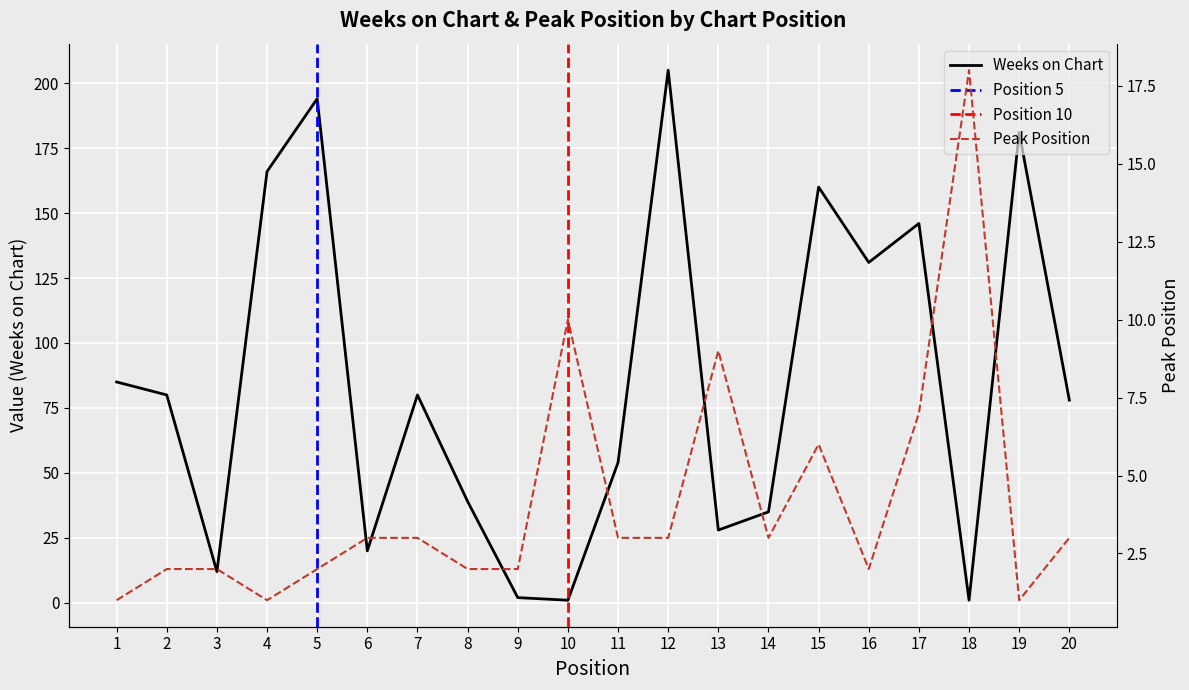

What is the value of the Weeks on Chart point at the 13th from the left?

28